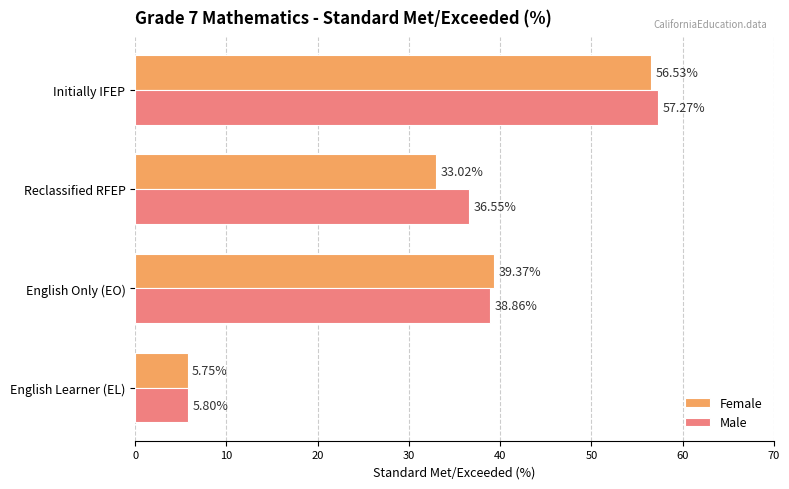

Rank the series by their maximum value, from highest to lowest.

Male, Female